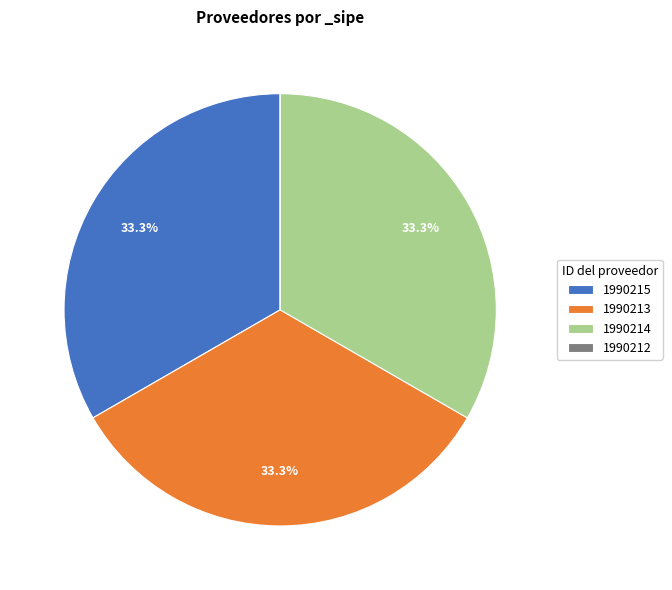

Does 1990214 account for over 50% of the chart?

No